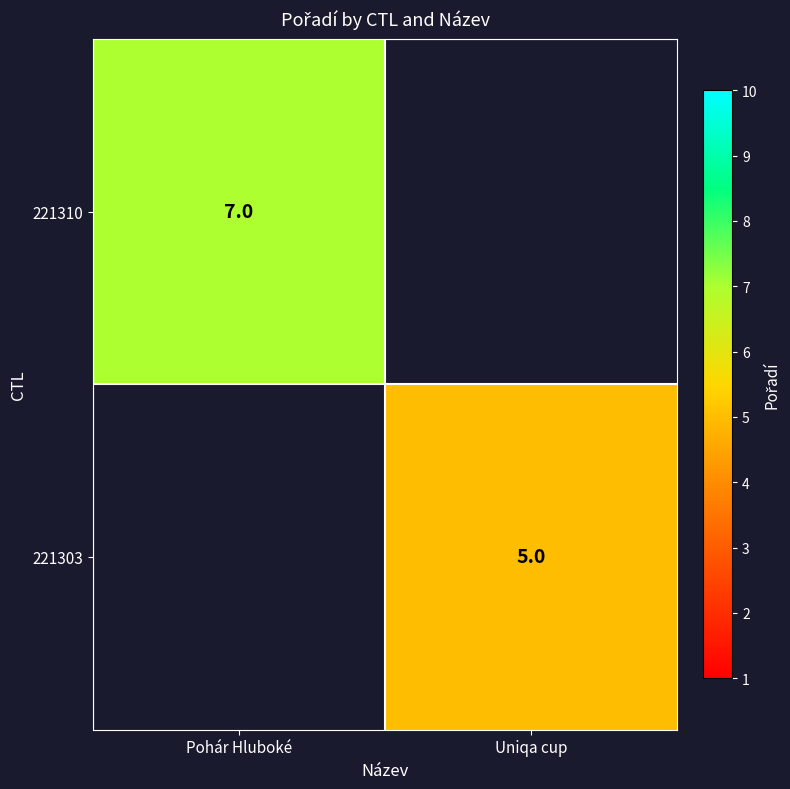

Is it true that 221303 equals 5 at Uniqa cup?

True